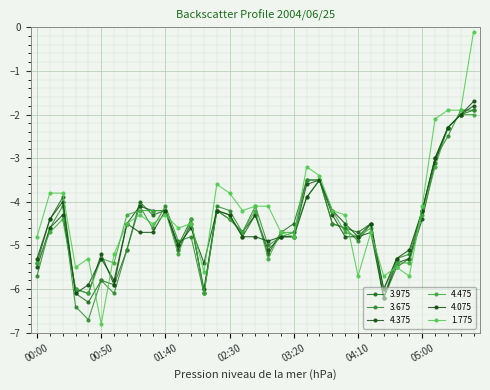

How many times do 1.775 and 3.675 cross each other?

12